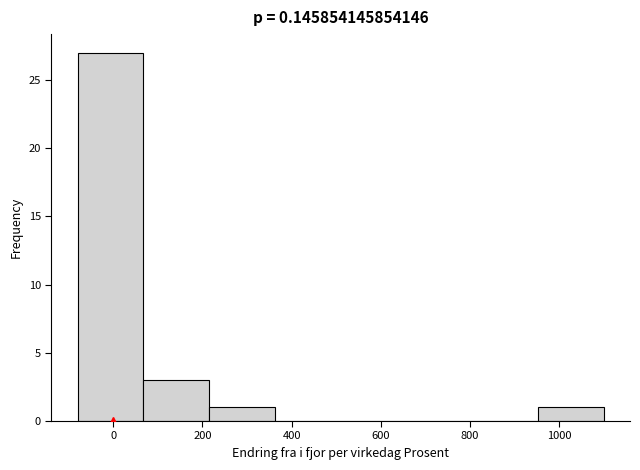

Reading left to right, list every bar in this chart as the range it spans on the x-axis followed by its height. Neither the bar edges nor the heights are printed on the chart, so give them approximately, as read against the axes.

-80 to 60: 27
60 to 220: 3
220 to 360: 1
360 to 520: 0
520 to 660: 0
660 to 800: 0
800 to 960: 0
960 to 1100: 1